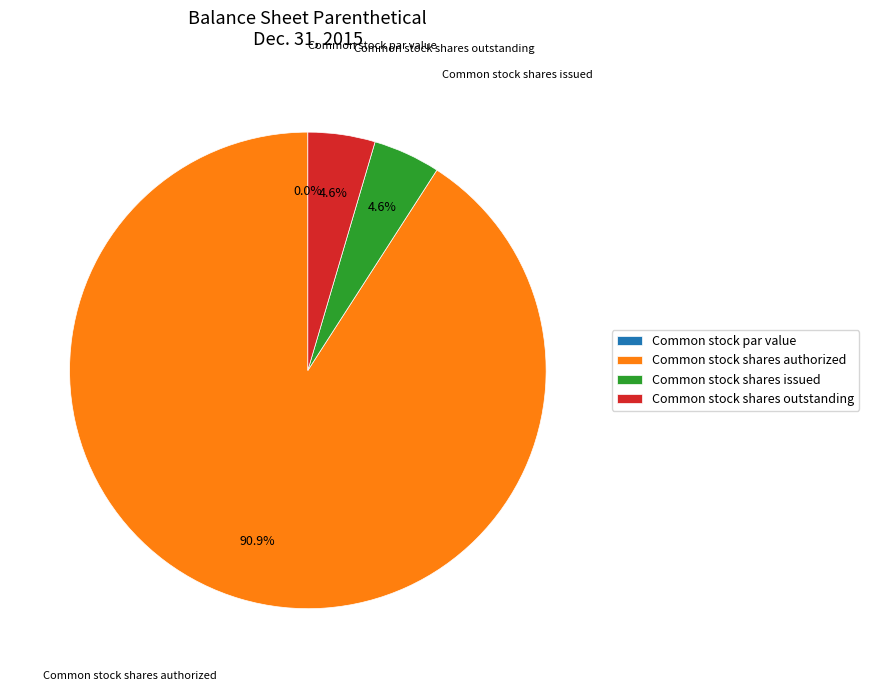

True or false: Common stock shares issued accounts for 5% of the total.

True